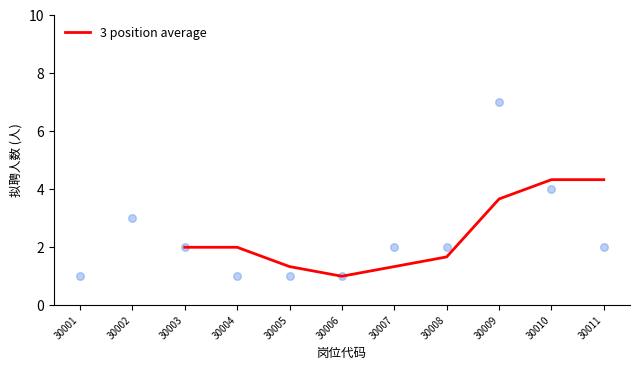

What is the maximum value for 3 position average?

4.3